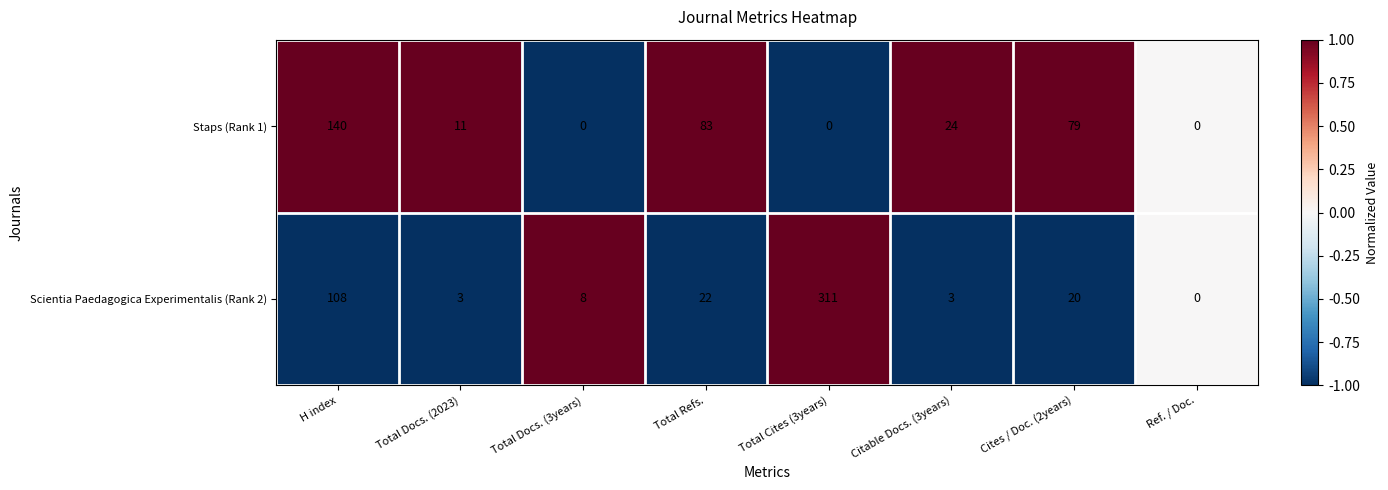

Reading right to left, list all the values displayed in this chart.

Staps (Rank 1): Ref. / Doc.=0	Cites / Doc. (2years)=79	Citable Docs. (3years)=24	Total Cites (3years)=0	Total Refs.=83	Total Docs. (3years)=0	Total Docs. (2023)=11	H index=140
Scientia Paedagogica Experimentalis (Rank 2): Ref. / Doc.=0	Cites / Doc. (2years)=20	Citable Docs. (3years)=3	Total Cites (3years)=311	Total Refs.=22	Total Docs. (3years)=8	Total Docs. (2023)=3	H index=108